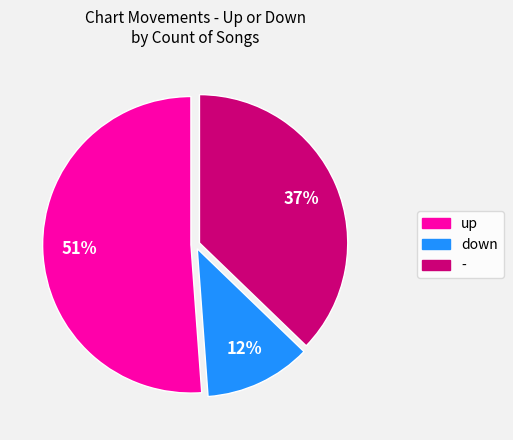

What percentage is the - slice, to the nearest percent?

37%